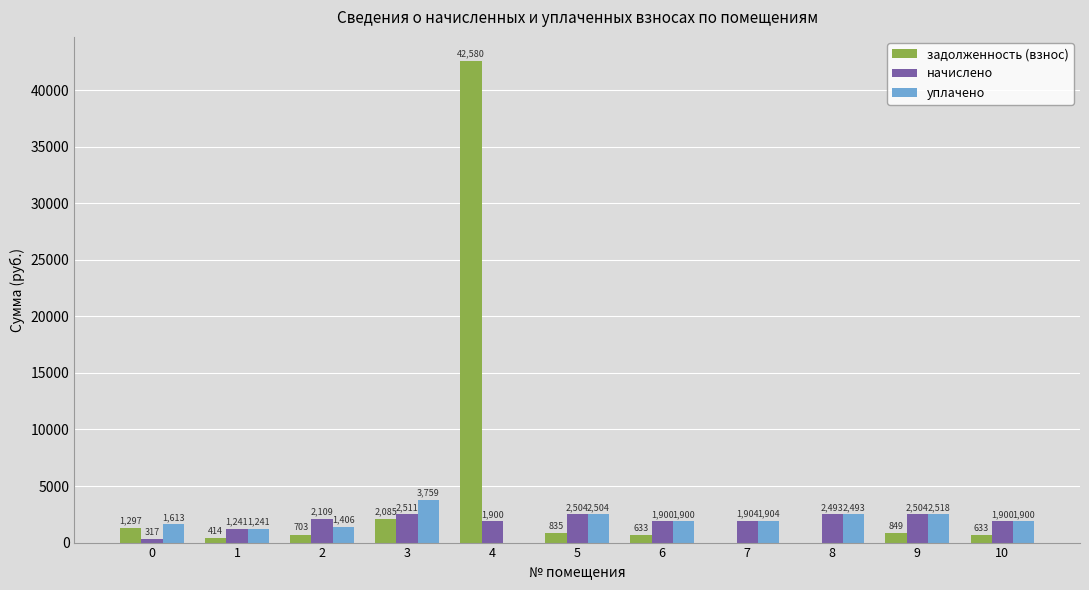

Which series has the largest total across all categories?

задолженность (взнос)